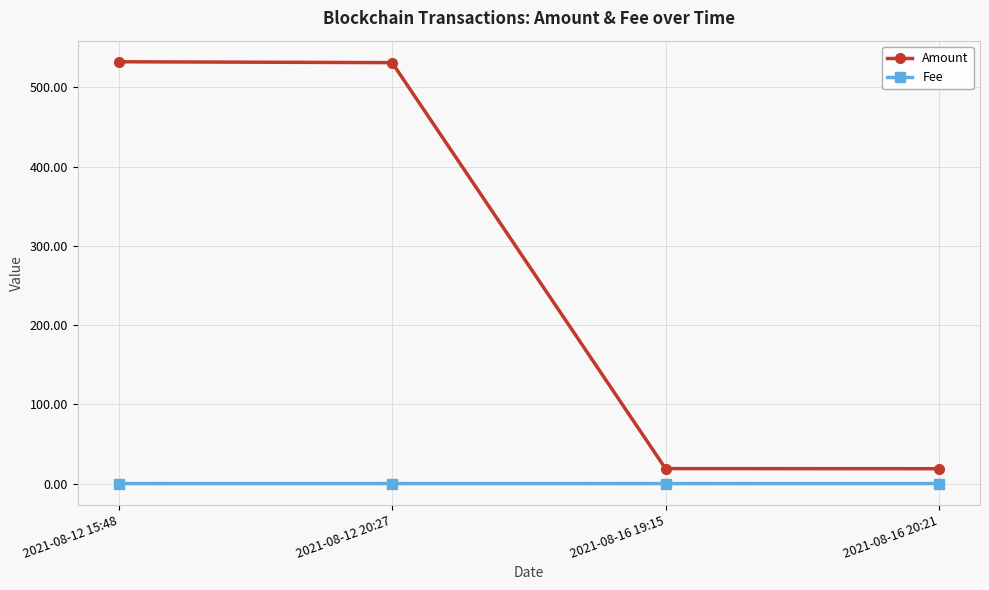

True or false: Fee has more than 1 interior local peaks.

False